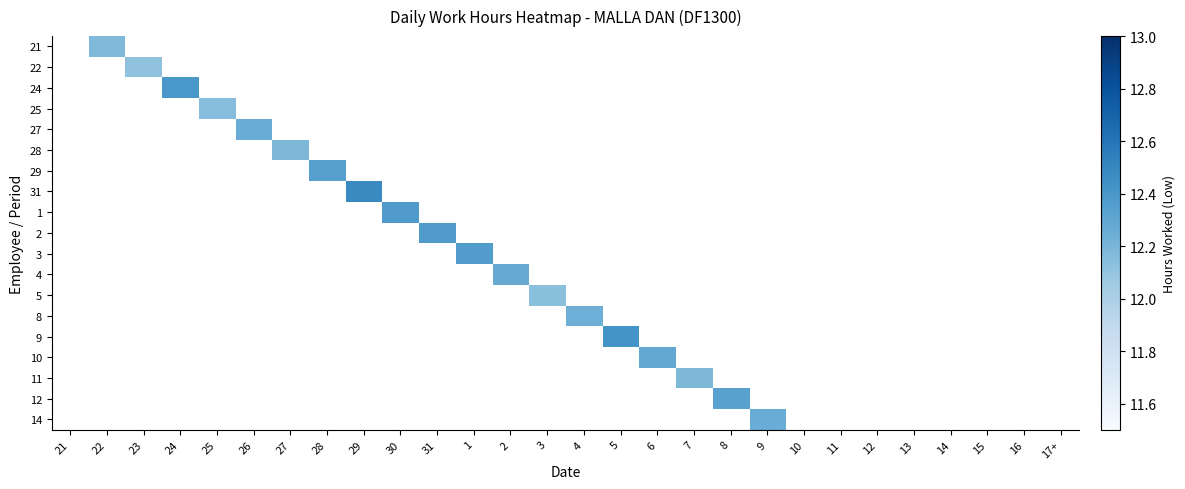

Reading left to right, list all the values displayed in this chart.

21: 21=0.0	22=12.2	23=0.0	24=0.0	25=0.0	26=0.0	27=0.0	28=0.0	29=0.0	30=0.0	31=0.0	1=0.0	2=0.0	3=0.0	4=0.0	5=0.0	6=0.0	7=0.0	8=0.0	9=0.0	10=0.0	11=0.0	12=0.0	13=0.0	14=0.0	15=0.0	16=0.0	17+=0.0
22: 21=0.0	22=0.0	23=12.1	24=0.0	25=0.0	26=0.0	27=0.0	28=0.0	29=0.0	30=0.0	31=0.0	1=0.0	2=0.0	3=0.0	4=0.0	5=0.0	6=0.0	7=0.0	8=0.0	9=0.0	10=0.0	11=0.0	12=0.0	13=0.0	14=0.0	15=0.0	16=0.0	17+=0.0
24: 21=0.0	22=0.0	23=0.0	24=12.4	25=0.0	26=0.0	27=0.0	28=0.0	29=0.0	30=0.0	31=0.0	1=0.0	2=0.0	3=0.0	4=0.0	5=0.0	6=0.0	7=0.0	8=0.0	9=0.0	10=0.0	11=0.0	12=0.0	13=0.0	14=0.0	15=0.0	16=0.0	17+=0.0
25: 21=0.0	22=0.0	23=0.0	24=0.0	25=12.2	26=0.0	27=0.0	28=0.0	29=0.0	30=0.0	31=0.0	1=0.0	2=0.0	3=0.0	4=0.0	5=0.0	6=0.0	7=0.0	8=0.0	9=0.0	10=0.0	11=0.0	12=0.0	13=0.0	14=0.0	15=0.0	16=0.0	17+=0.0
27: 21=0.0	22=0.0	23=0.0	24=0.0	25=0.0	26=12.3	27=0.0	28=0.0	29=0.0	30=0.0	31=0.0	1=0.0	2=0.0	3=0.0	4=0.0	5=0.0	6=0.0	7=0.0	8=0.0	9=0.0	10=0.0	11=0.0	12=0.0	13=0.0	14=0.0	15=0.0	16=0.0	17+=0.0
28: 21=0.0	22=0.0	23=0.0	24=0.0	25=0.0	26=0.0	27=12.2	28=0.0	29=0.0	30=0.0	31=0.0	1=0.0	2=0.0	3=0.0	4=0.0	5=0.0	6=0.0	7=0.0	8=0.0	9=0.0	10=0.0	11=0.0	12=0.0	13=0.0	14=0.0	15=0.0	16=0.0	17+=0.0
29: 21=0.0	22=0.0	23=0.0	24=0.0	25=0.0	26=0.0	27=0.0	28=12.3	29=0.0	30=0.0	31=0.0	1=0.0	2=0.0	3=0.0	4=0.0	5=0.0	6=0.0	7=0.0	8=0.0	9=0.0	10=0.0	11=0.0	12=0.0	13=0.0	14=0.0	15=0.0	16=0.0	17+=0.0
31: 21=0.0	22=0.0	23=0.0	24=0.0	25=0.0	26=0.0	27=0.0	28=0.0	29=12.5	30=0.0	31=0.0	1=0.0	2=0.0	3=0.0	4=0.0	5=0.0	6=0.0	7=0.0	8=0.0	9=0.0	10=0.0	11=0.0	12=0.0	13=0.0	14=0.0	15=0.0	16=0.0	17+=0.0
1: 21=0.0	22=0.0	23=0.0	24=0.0	25=0.0	26=0.0	27=0.0	28=0.0	29=0.0	30=12.4	31=0.0	1=0.0	2=0.0	3=0.0	4=0.0	5=0.0	6=0.0	7=0.0	8=0.0	9=0.0	10=0.0	11=0.0	12=0.0	13=0.0	14=0.0	15=0.0	16=0.0	17+=0.0
2: 21=0.0	22=0.0	23=0.0	24=0.0	25=0.0	26=0.0	27=0.0	28=0.0	29=0.0	30=0.0	31=12.4	1=0.0	2=0.0	3=0.0	4=0.0	5=0.0	6=0.0	7=0.0	8=0.0	9=0.0	10=0.0	11=0.0	12=0.0	13=0.0	14=0.0	15=0.0	16=0.0	17+=0.0
3: 21=0.0	22=0.0	23=0.0	24=0.0	25=0.0	26=0.0	27=0.0	28=0.0	29=0.0	30=0.0	31=0.0	1=12.4	2=0.0	3=0.0	4=0.0	5=0.0	6=0.0	7=0.0	8=0.0	9=0.0	10=0.0	11=0.0	12=0.0	13=0.0	14=0.0	15=0.0	16=0.0	17+=0.0
4: 21=0.0	22=0.0	23=0.0	24=0.0	25=0.0	26=0.0	27=0.0	28=0.0	29=0.0	30=0.0	31=0.0	1=0.0	2=12.3	3=0.0	4=0.0	5=0.0	6=0.0	7=0.0	8=0.0	9=0.0	10=0.0	11=0.0	12=0.0	13=0.0	14=0.0	15=0.0	16=0.0	17+=0.0
5: 21=0.0	22=0.0	23=0.0	24=0.0	25=0.0	26=0.0	27=0.0	28=0.0	29=0.0	30=0.0	31=0.0	1=0.0	2=0.0	3=12.1	4=0.0	5=0.0	6=0.0	7=0.0	8=0.0	9=0.0	10=0.0	11=0.0	12=0.0	13=0.0	14=0.0	15=0.0	16=0.0	17+=0.0
8: 21=0.0	22=0.0	23=0.0	24=0.0	25=0.0	26=0.0	27=0.0	28=0.0	29=0.0	30=0.0	31=0.0	1=0.0	2=0.0	3=0.0	4=12.2	5=0.0	6=0.0	7=0.0	8=0.0	9=0.0	10=0.0	11=0.0	12=0.0	13=0.0	14=0.0	15=0.0	16=0.0	17+=0.0
9: 21=0.0	22=0.0	23=0.0	24=0.0	25=0.0	26=0.0	27=0.0	28=0.0	29=0.0	30=0.0	31=0.0	1=0.0	2=0.0	3=0.0	4=0.0	5=12.4	6=0.0	7=0.0	8=0.0	9=0.0	10=0.0	11=0.0	12=0.0	13=0.0	14=0.0	15=0.0	16=0.0	17+=0.0
10: 21=0.0	22=0.0	23=0.0	24=0.0	25=0.0	26=0.0	27=0.0	28=0.0	29=0.0	30=0.0	31=0.0	1=0.0	2=0.0	3=0.0	4=0.0	5=0.0	6=12.3	7=0.0	8=0.0	9=0.0	10=0.0	11=0.0	12=0.0	13=0.0	14=0.0	15=0.0	16=0.0	17+=0.0
11: 21=0.0	22=0.0	23=0.0	24=0.0	25=0.0	26=0.0	27=0.0	28=0.0	29=0.0	30=0.0	31=0.0	1=0.0	2=0.0	3=0.0	4=0.0	5=0.0	6=0.0	7=12.2	8=0.0	9=0.0	10=0.0	11=0.0	12=0.0	13=0.0	14=0.0	15=0.0	16=0.0	17+=0.0
12: 21=0.0	22=0.0	23=0.0	24=0.0	25=0.0	26=0.0	27=0.0	28=0.0	29=0.0	30=0.0	31=0.0	1=0.0	2=0.0	3=0.0	4=0.0	5=0.0	6=0.0	7=0.0	8=12.3	9=0.0	10=0.0	11=0.0	12=0.0	13=0.0	14=0.0	15=0.0	16=0.0	17+=0.0
14: 21=0.0	22=0.0	23=0.0	24=0.0	25=0.0	26=0.0	27=0.0	28=0.0	29=0.0	30=0.0	31=0.0	1=0.0	2=0.0	3=0.0	4=0.0	5=0.0	6=0.0	7=0.0	8=0.0	9=12.3	10=0.0	11=0.0	12=0.0	13=0.0	14=0.0	15=0.0	16=0.0	17+=0.0